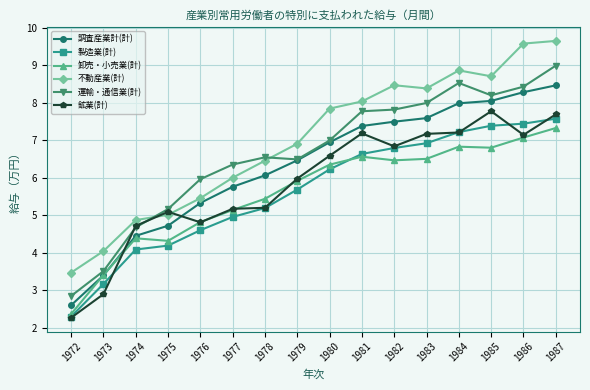

What is the difference between the 運輸・通信業(計) values at 1985 and 1974?

3.5